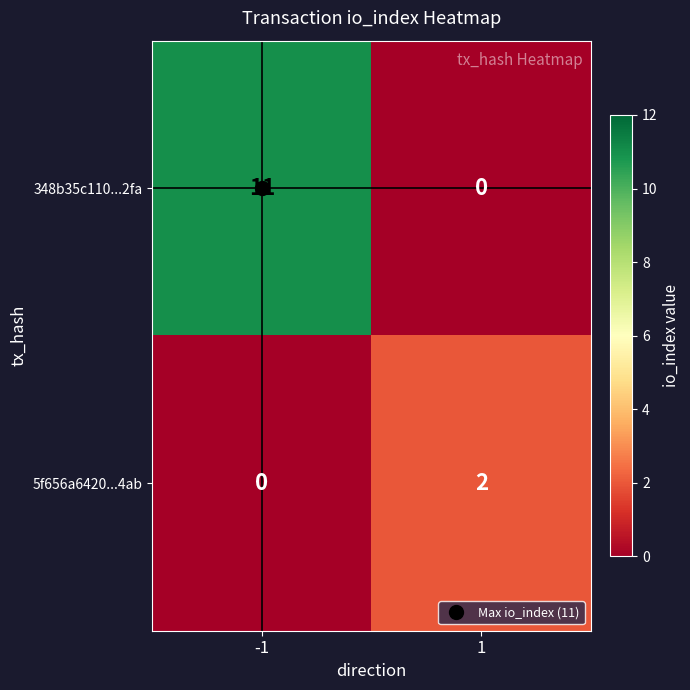

What is the average value of the 348b35c110...2fa series?

6